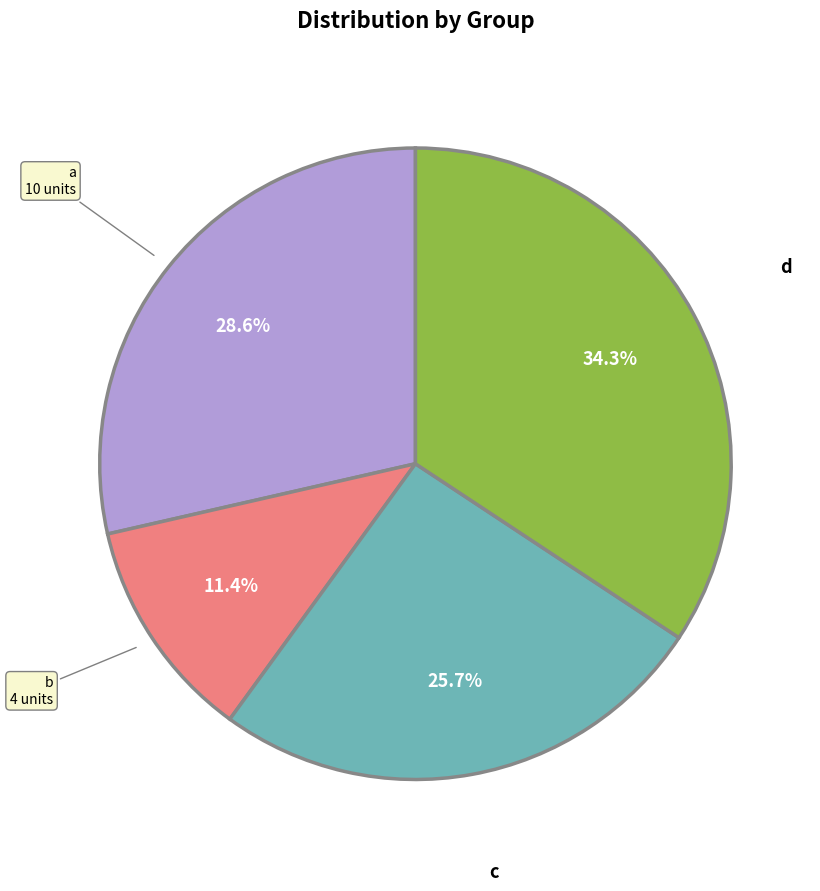

How many segments does this pie chart have?

4